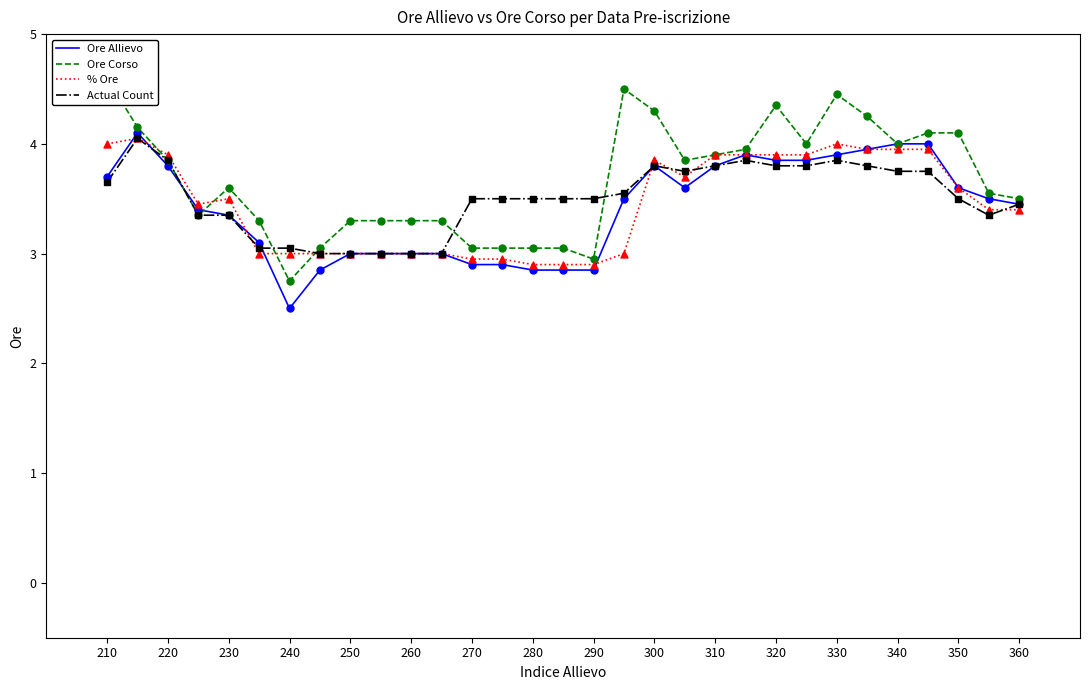

At how many categories does at least one series exceed 3?

31